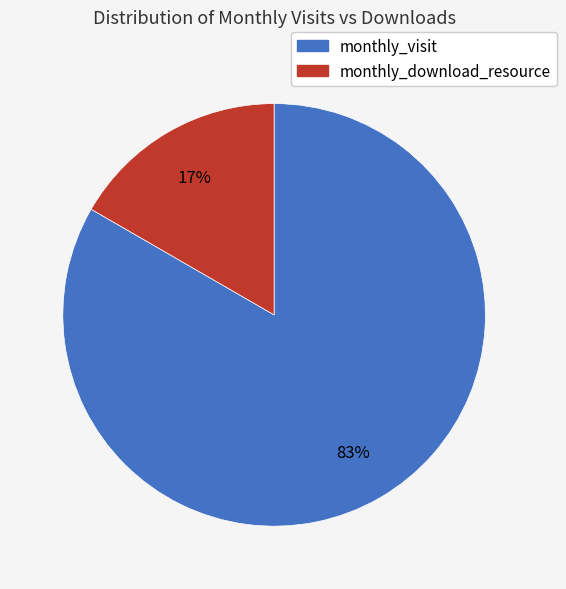

Does monthly_visit represent more than half of the total?

Yes